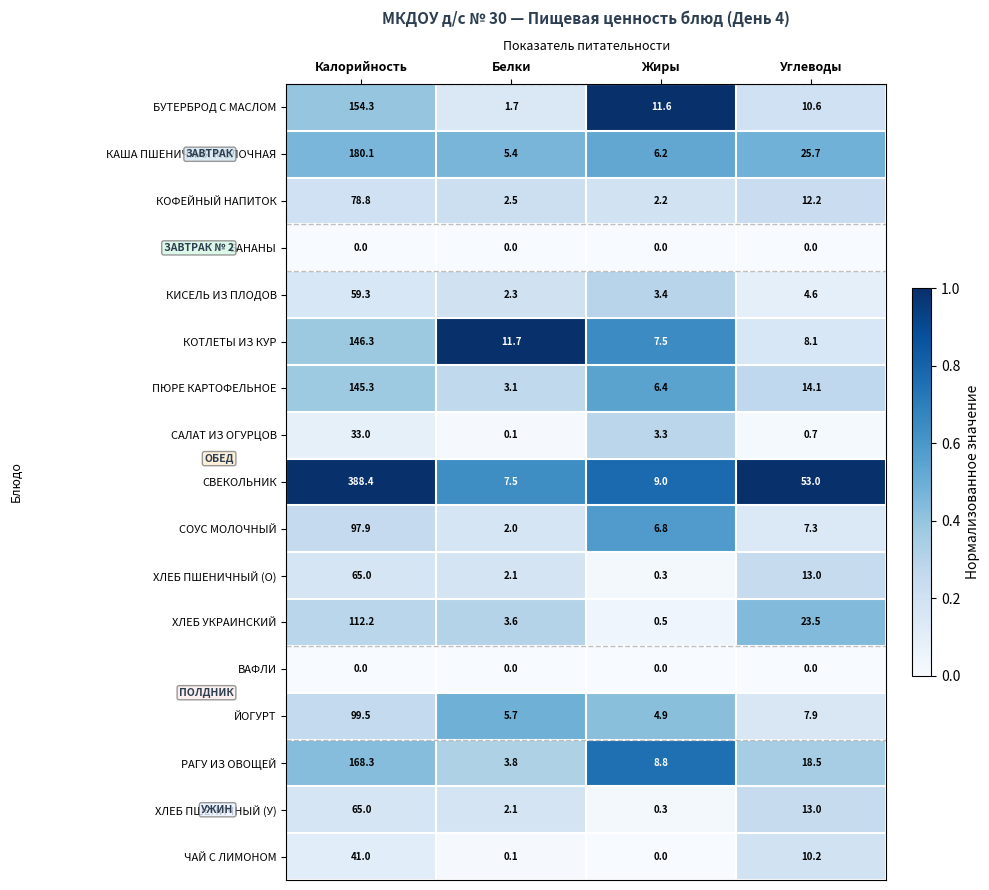

What is the approximate value of СОУС МОЛОЧНЫЙ at Белки?

2.0